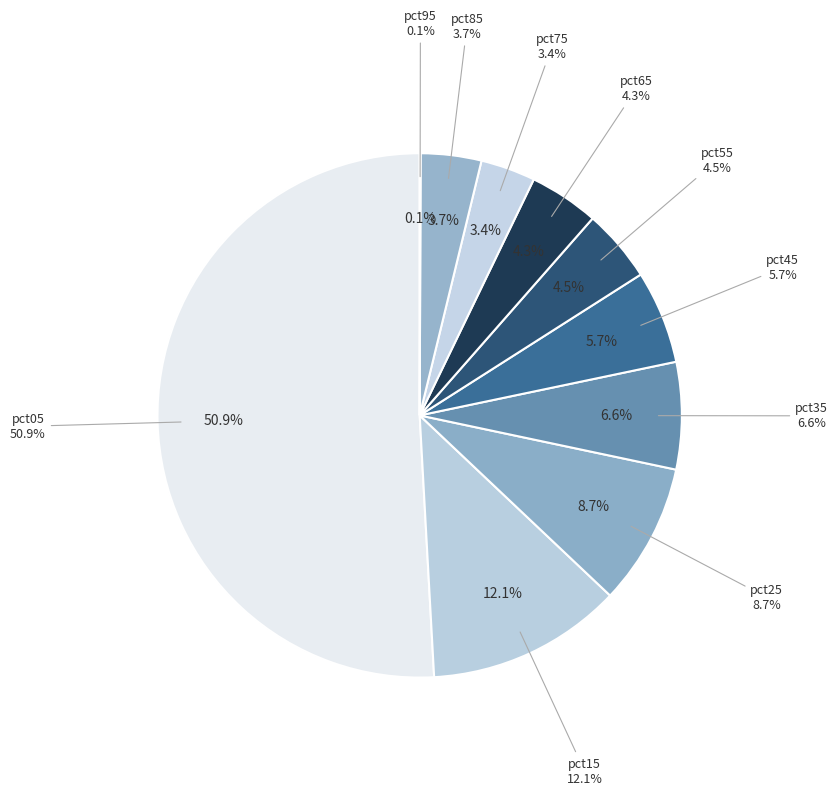

Rank the categories by value from lowest to highest.

pct95, pct75, pct85, pct65, pct55, pct45, pct35, pct25, pct15, pct05